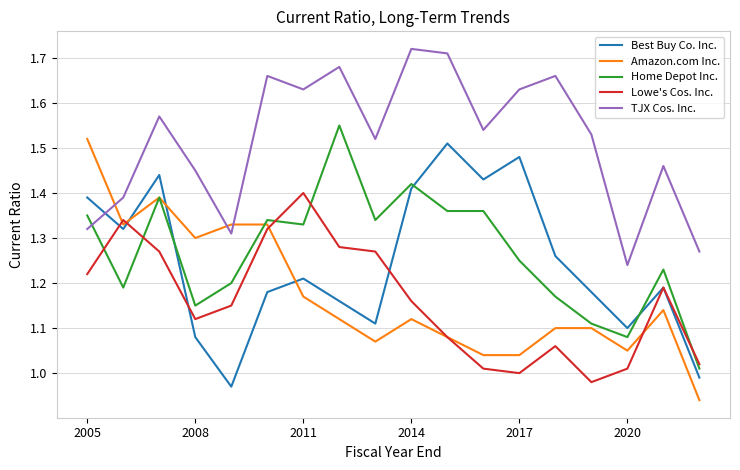

Which series has the largest total across all categories?

TJX Cos. Inc.